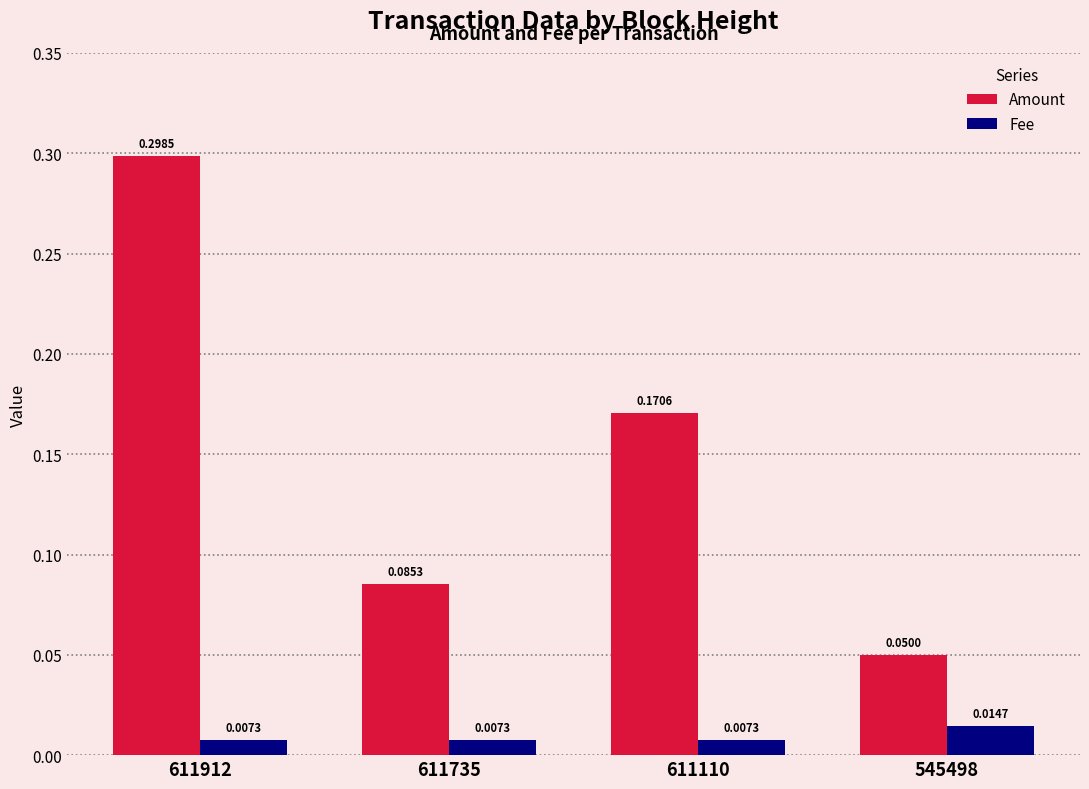

Which series has the widest spread of values?

Amount